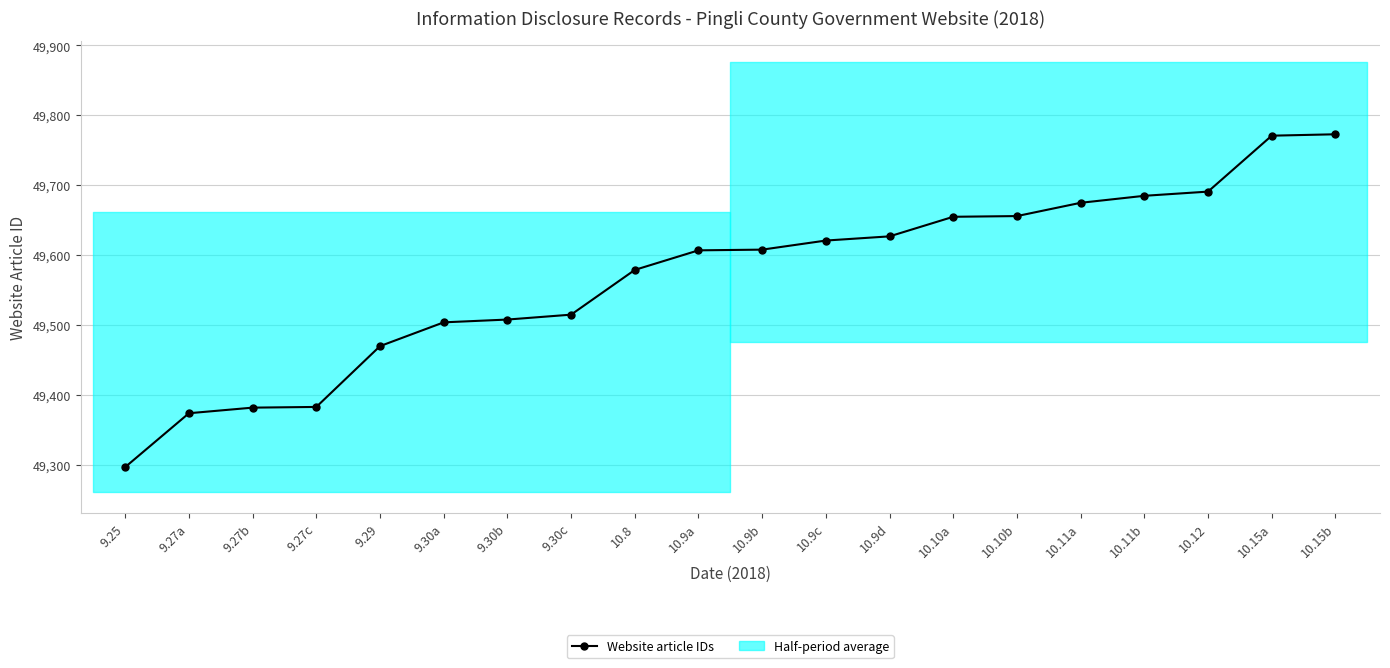

Reading left to right, transcribe all the data shown in this chart.

49297	49374	49382	49383	49470	49504	49508	49515	49579	49607	49608	49621	49627	49655	49656	49675	49685	49691	49771	49773